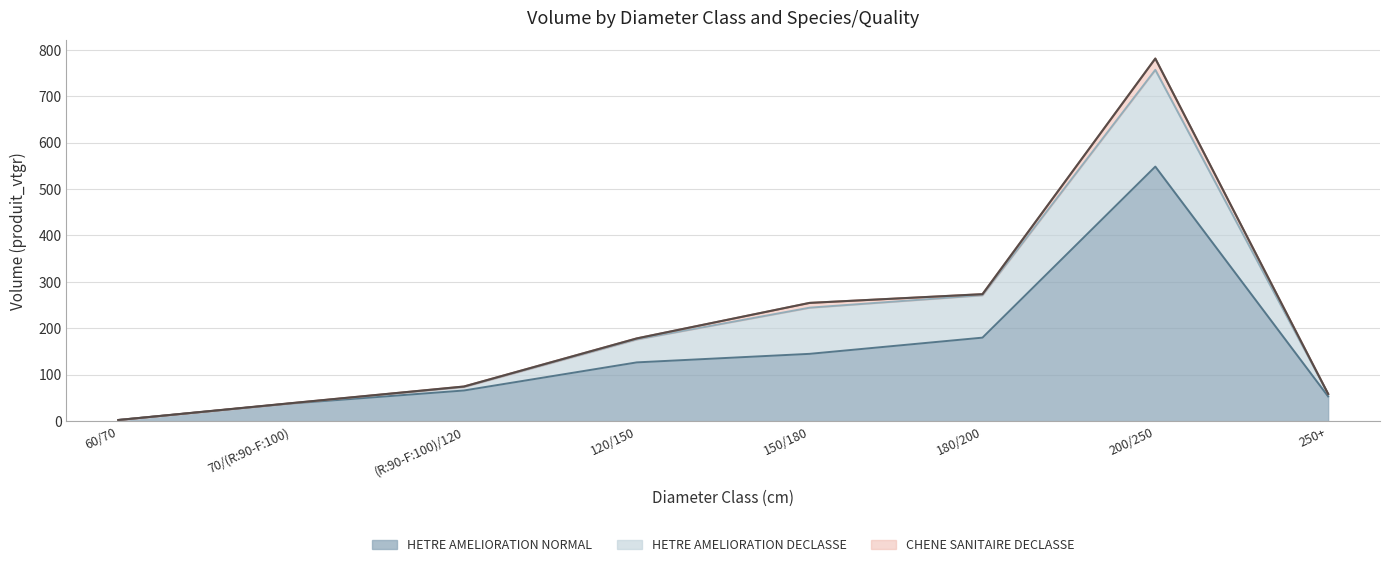

What is the sum of the HETRE AMELIORATION NORMAL values at 60/70 and 180/200?

182.4